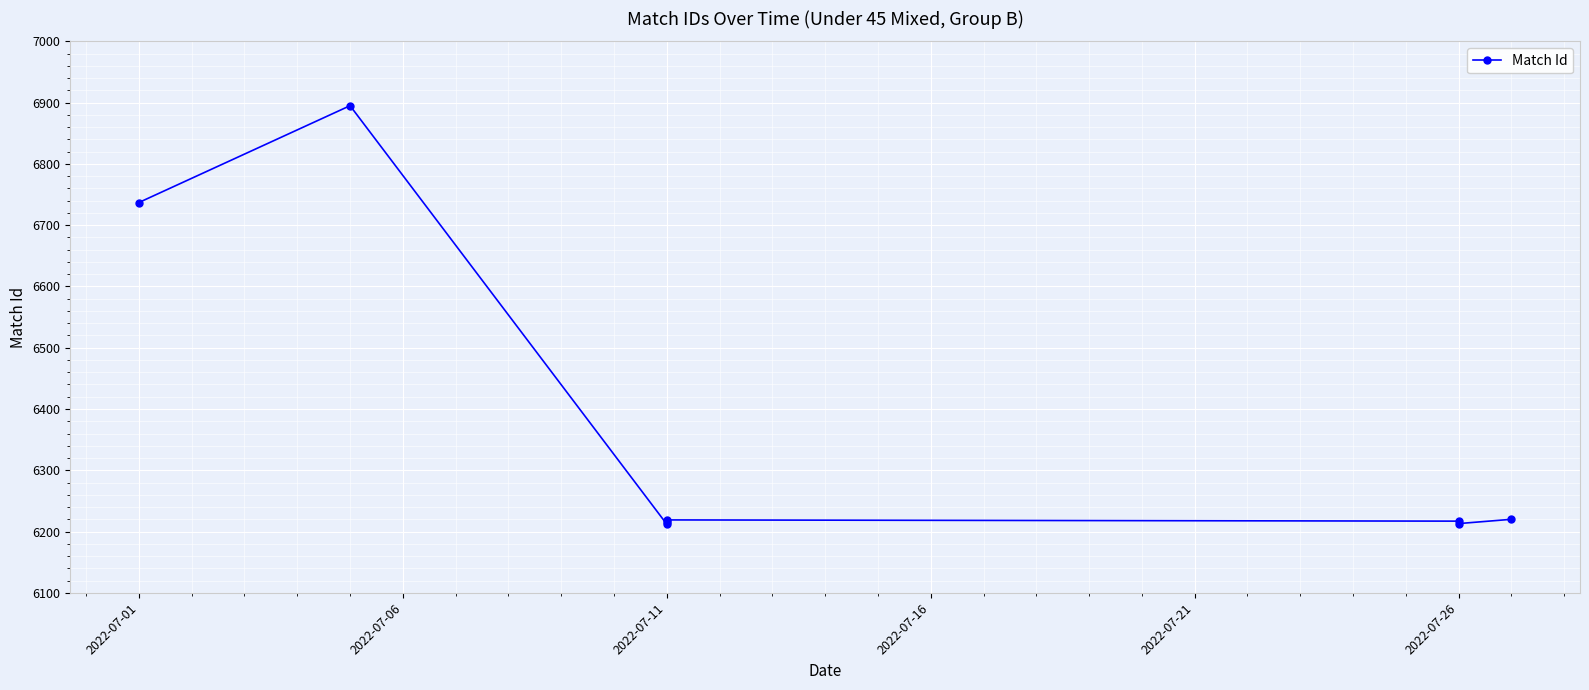

What is the minimum value shown in the chart?

6212